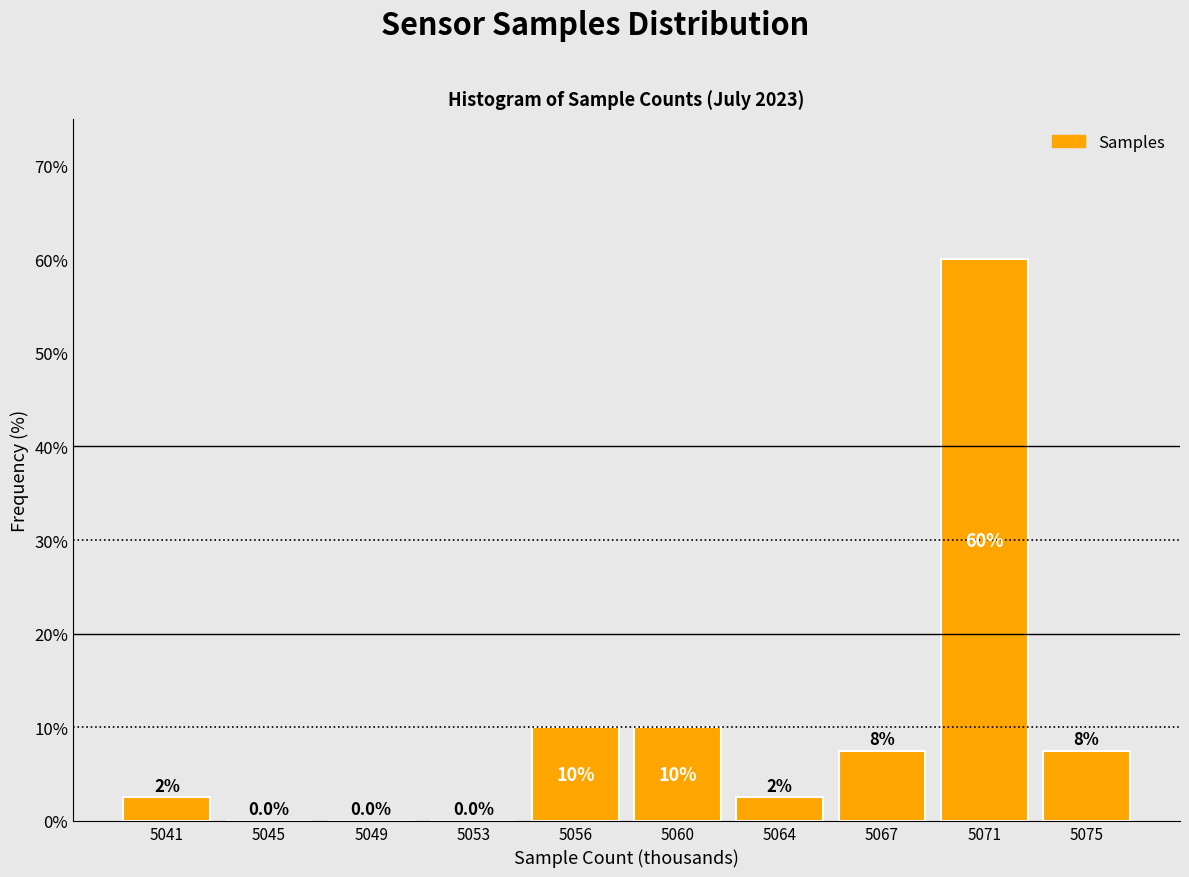

Reading left to right, list all the values displayed in this chart.

5041=2.5	5045=0.0	5049=0.0	5053=0.0	5056=10.0	5060=10.0	5064=2.5	5067=7.5	5071=60.0	5075=7.5